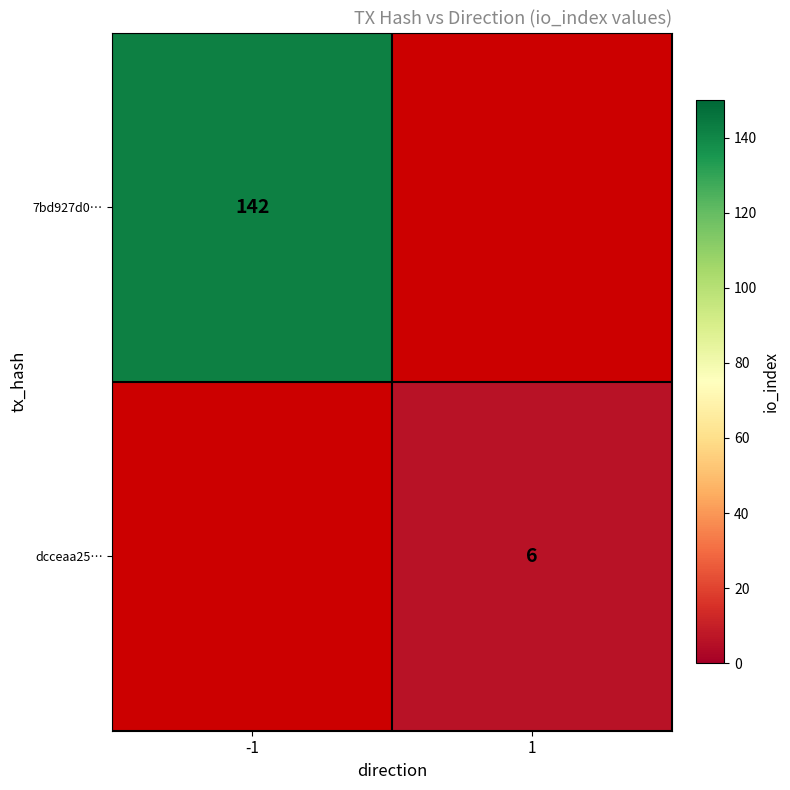

Is it true that dcceaa25… equals 4 at 1?

False